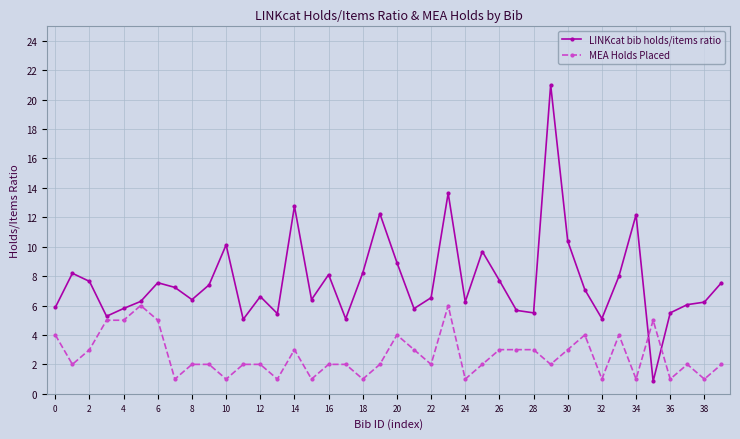

What is the maximum value shown in the chart?

21.0